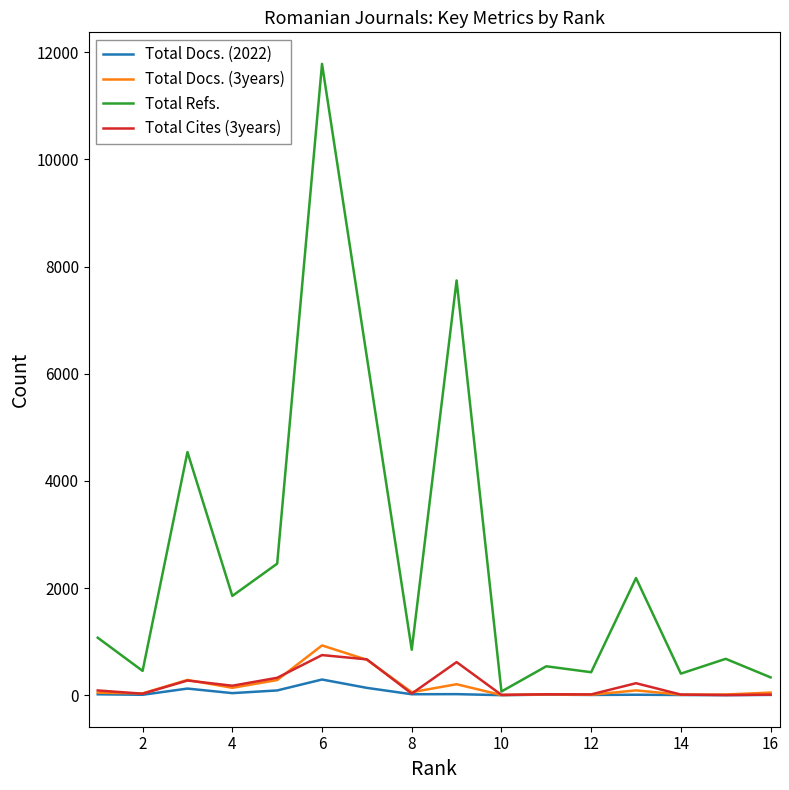

What is the average value of the Total Docs. (2022) series?

50